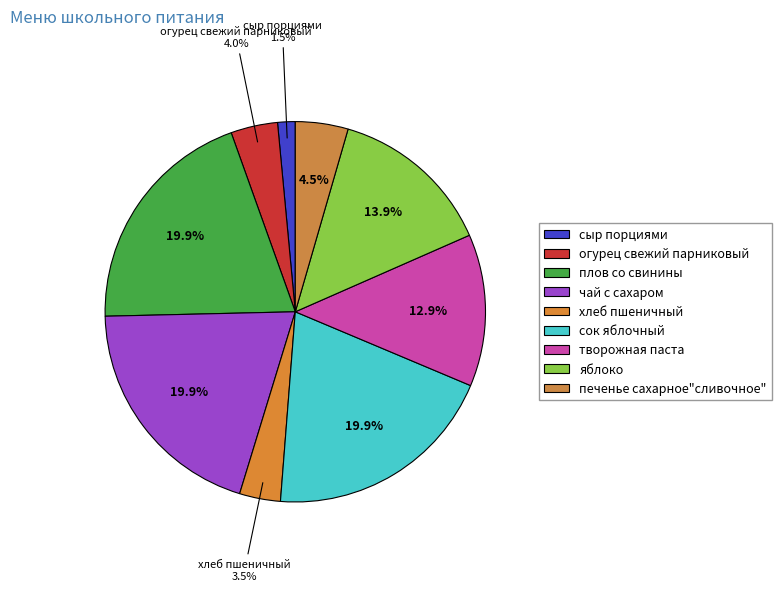

Rank the categories by value from lowest to highest.

сыр порциями, хлеб пшеничный, огурец свежий парниковый, печенье сахарное"сливочное", творожная паста, яблоко, плов со свинины, чай с сахаром, сок яблочный